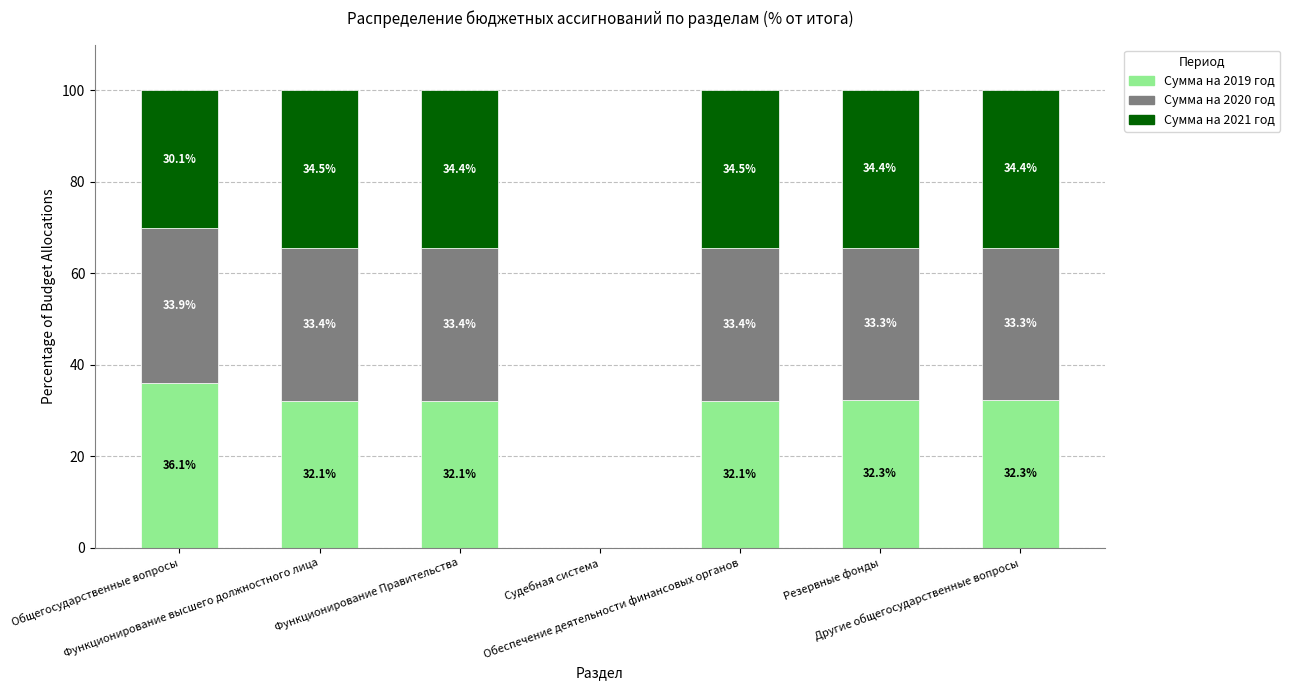

What is the maximum value for Сумма на 2019 год?

36.1